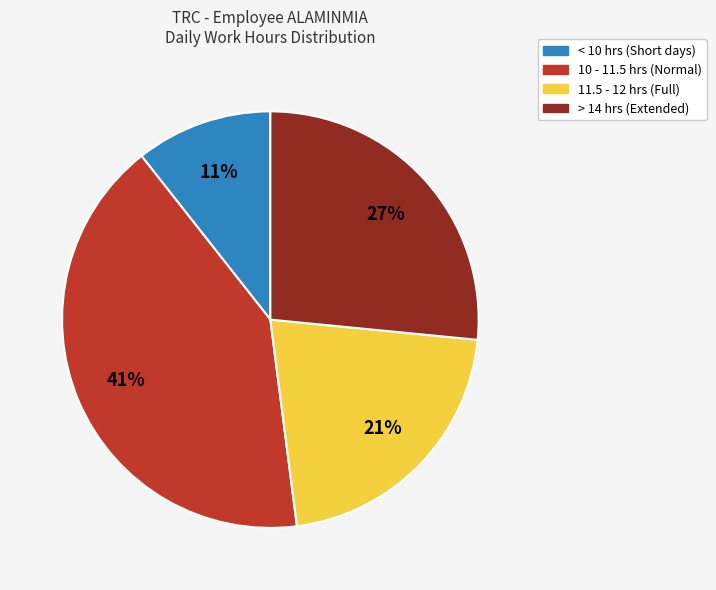

Does any single category account for the majority?

No